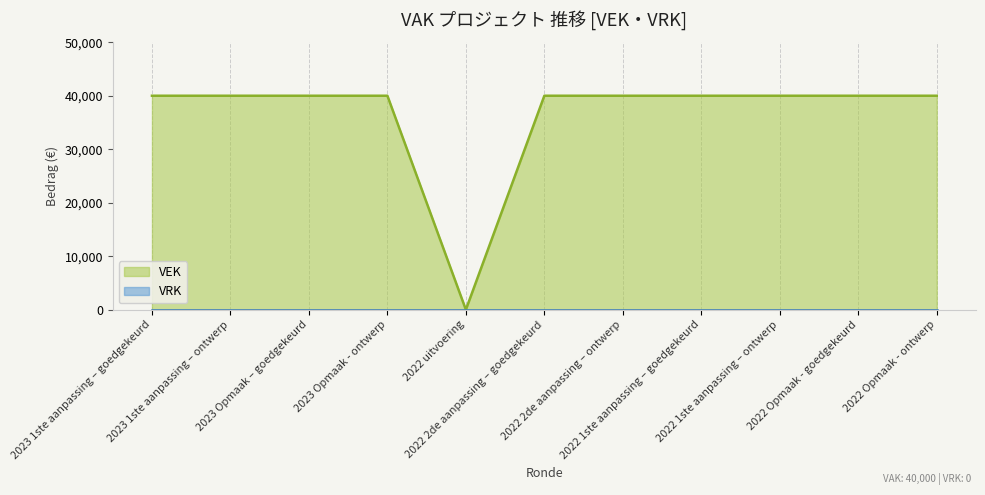

At which category does the chart reach its minimum across all series?

2022 uitvoering